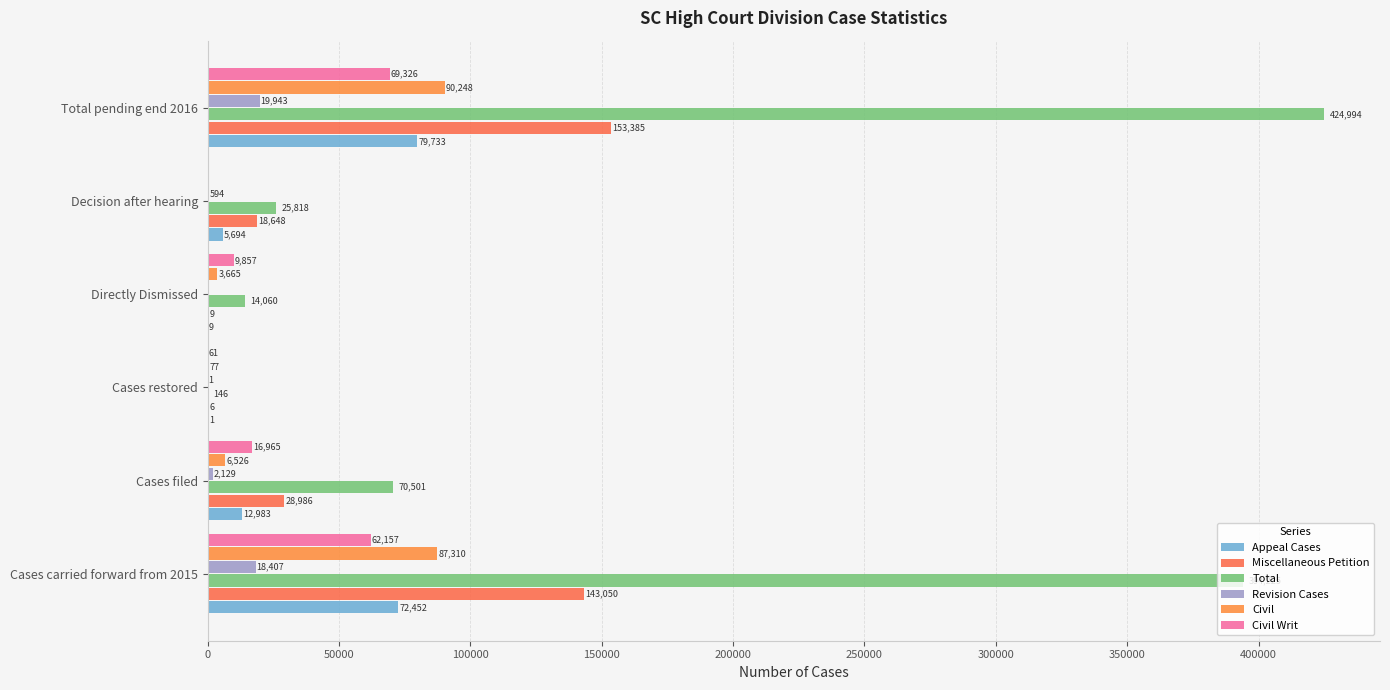

What is the average value of the Total series?

154957